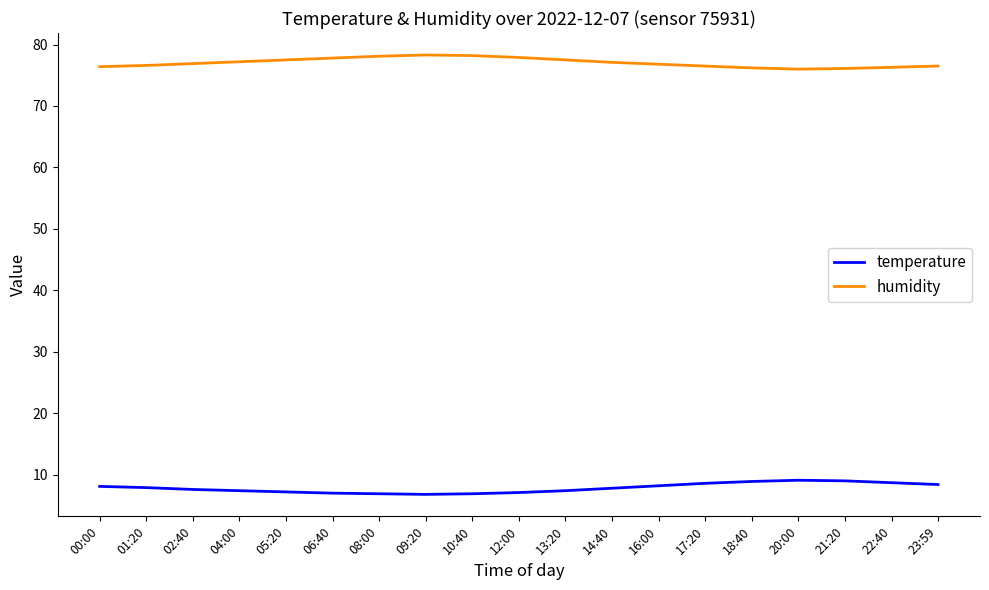

True or false: temperature and humidity intersect in this chart.

False